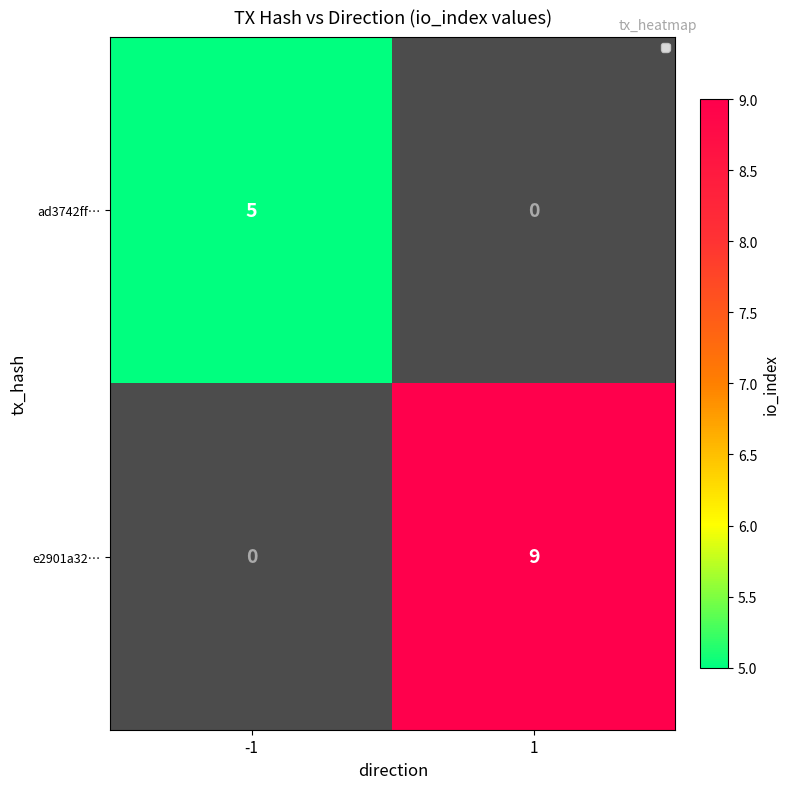

At 1, list the series in order from smallest to largest.

ad3742ff…, e2901a32…